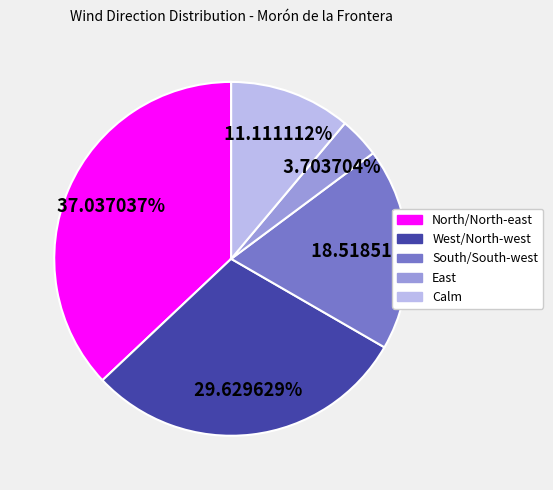

To the nearest percent, what is the difference between the largest and smallest slice percentages?

33%